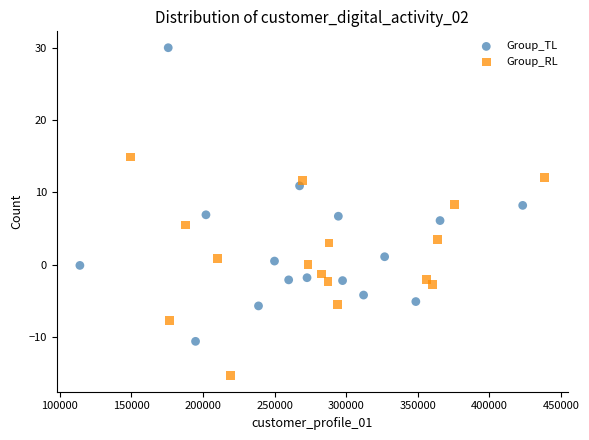

What are all the series names shown in the legend?

Group_TL, Group_RL